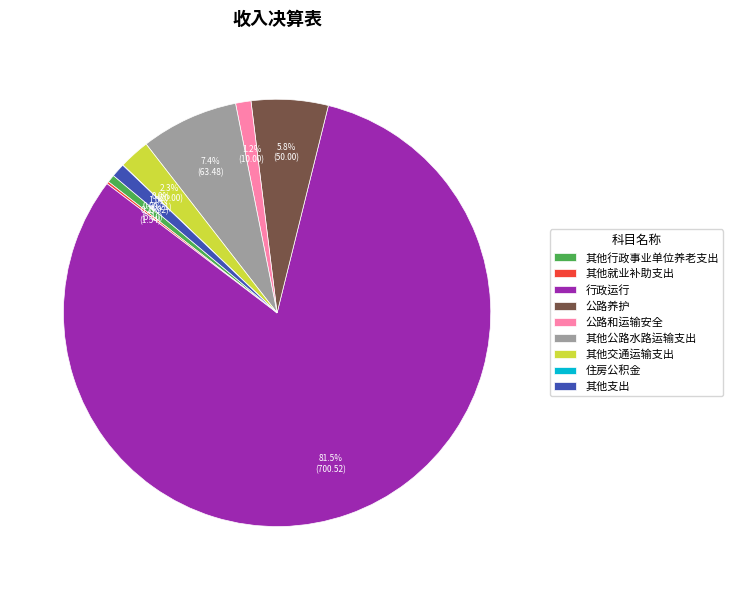

What is the total percentage of 公路和运输安全 and 其他行政事业单位养老支出?

1.8%